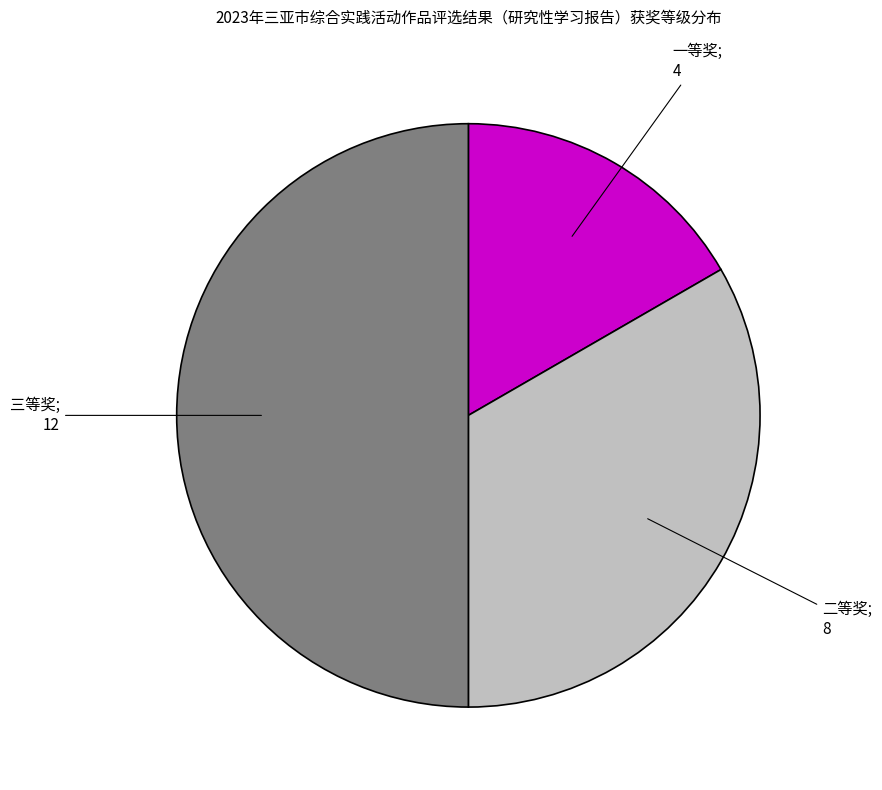

How many slices are in this pie chart?

3